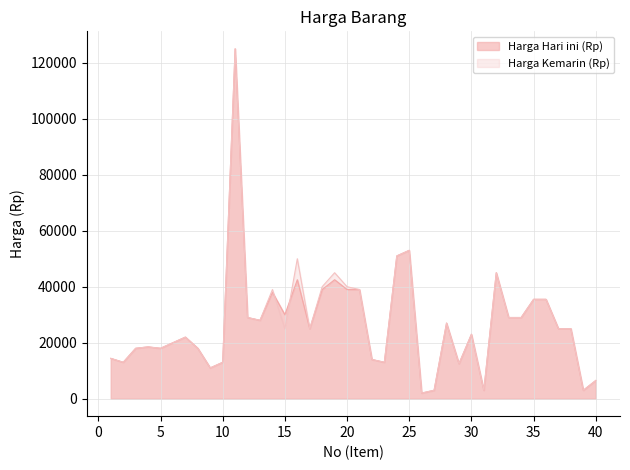

Rank the series by their maximum value, from highest to lowest.

Harga Hari ini (Rp), Harga Kemarin (Rp)